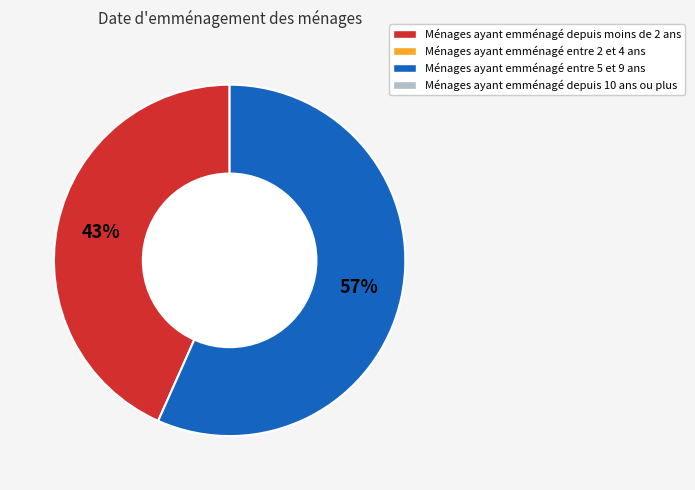

How many slices are in this pie chart?

2